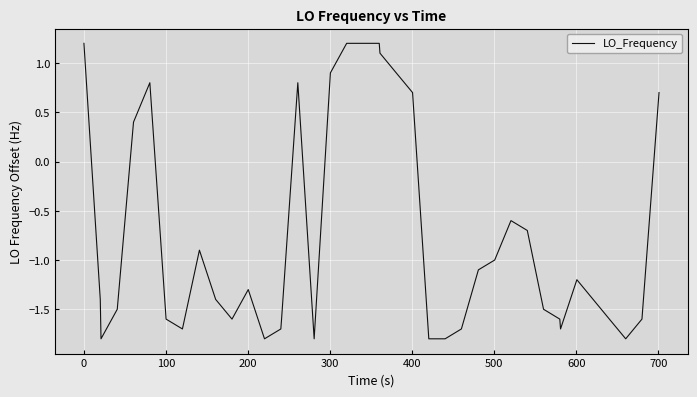

What is the maximum value shown in the chart?

1.2